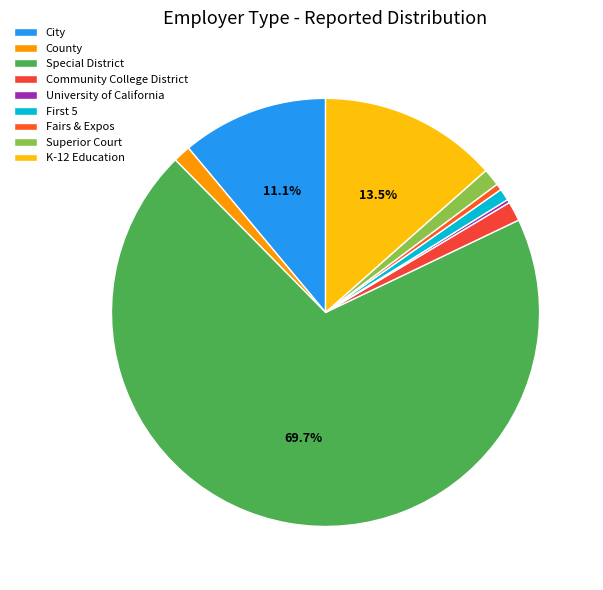

Rank the categories by value from lowest to highest.

University of California, Fairs & Expos, First 5, County, Superior Court, Community College District, City, K-12 Education, Special District